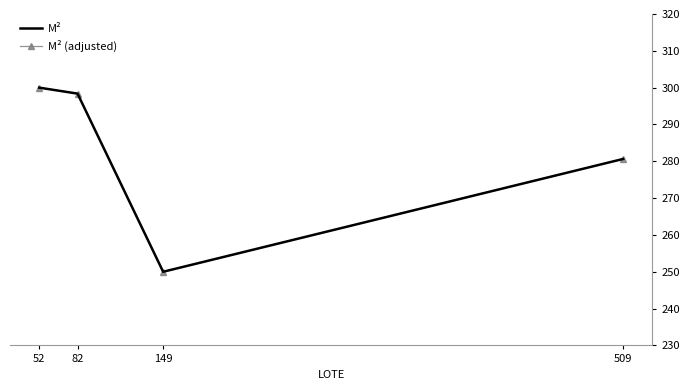

How many lines are shown in the chart?

2